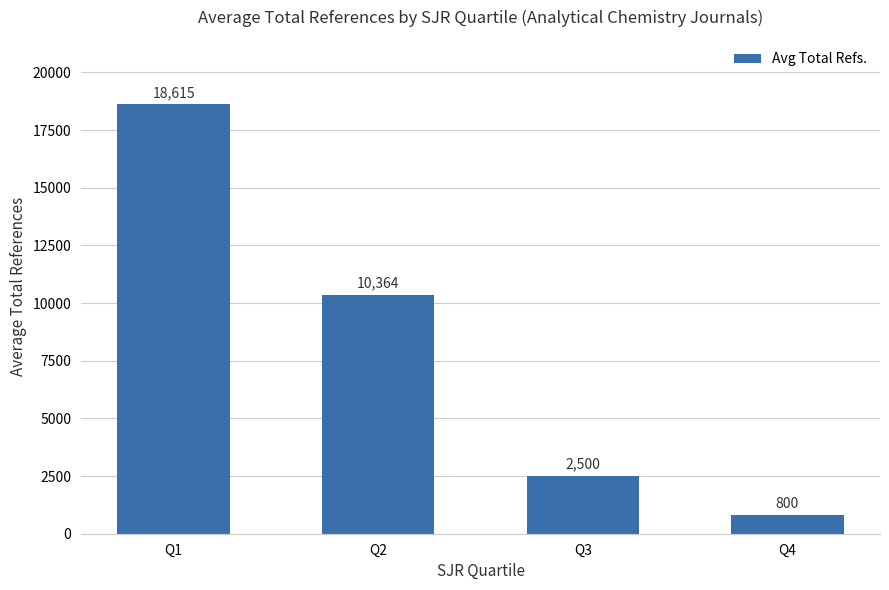

What is the value of the 2nd bar from the left?

10364